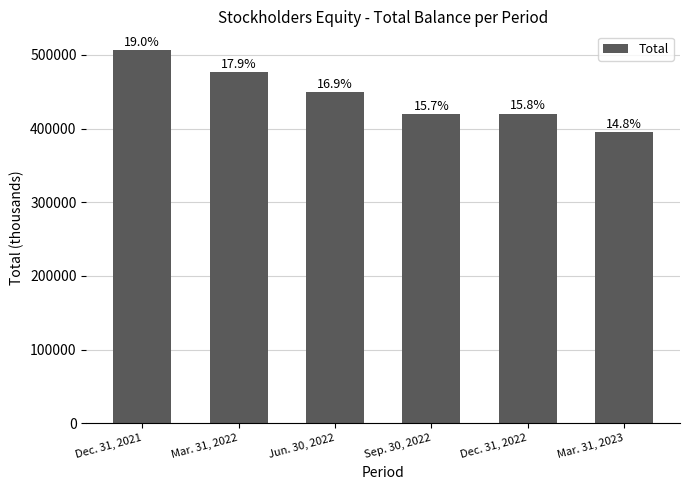

The value at Dec. 31, 2022 is 202867. True or false?

False